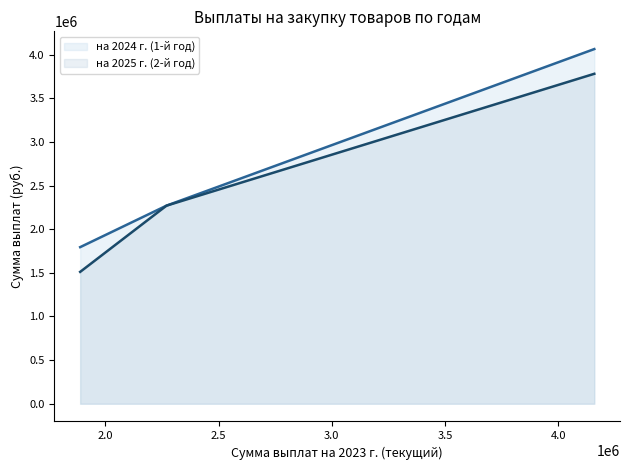

True or false: на 2024 г. (1-й год) and на 2025 г. (2-й год) cross at least once.

False